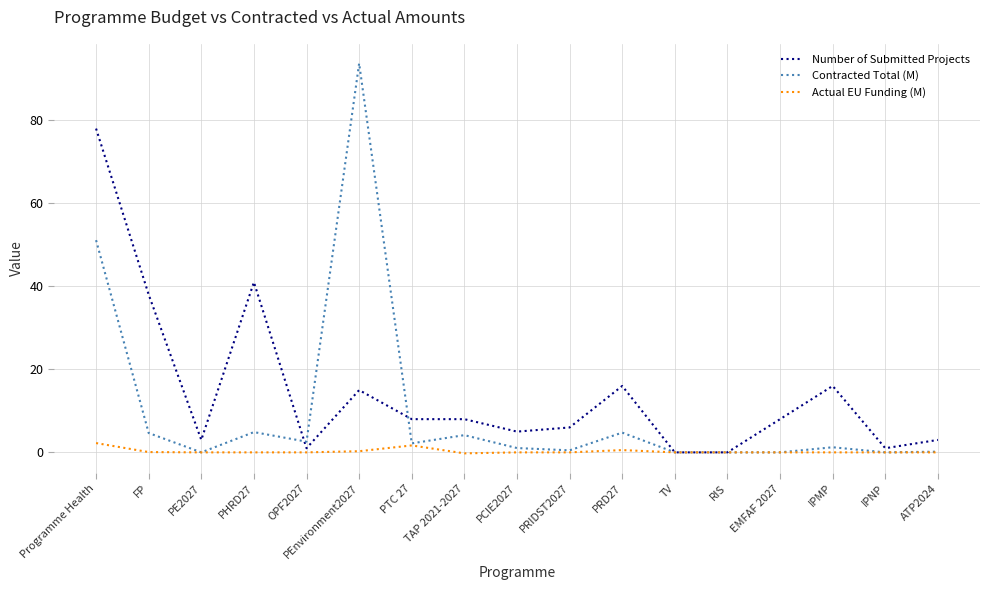

True or false: Number of Submitted Projects has a value of 78.0 at Programme Health.

True